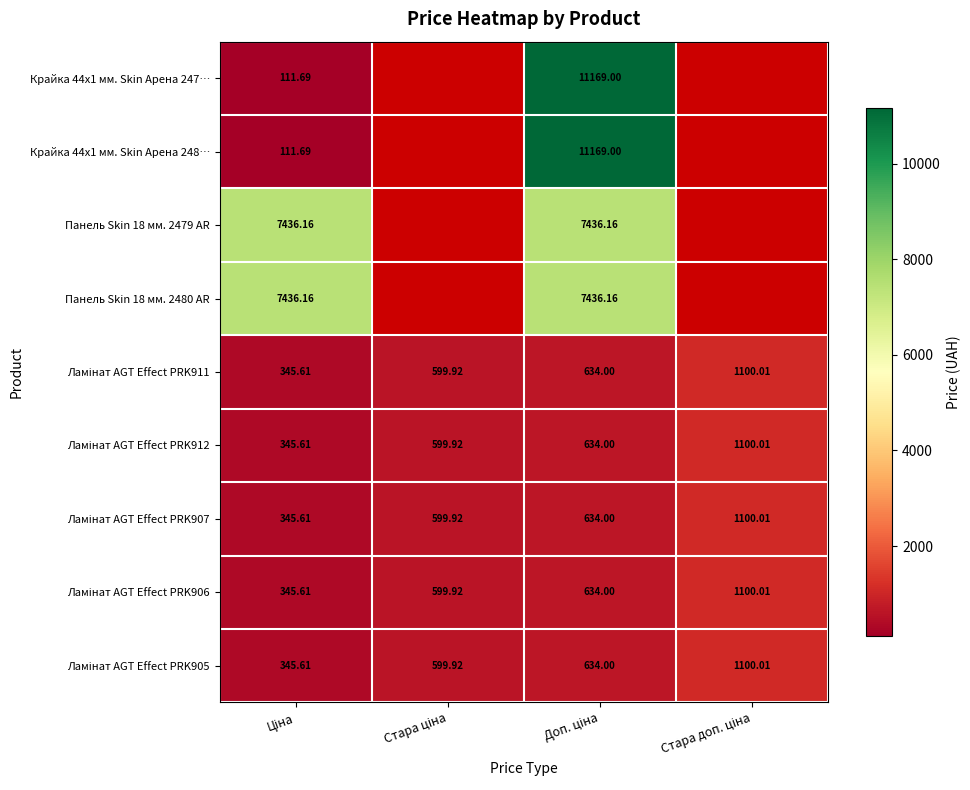

What value does the Ламінат AGT Effect PRK905 series have at Ціна?

345.6